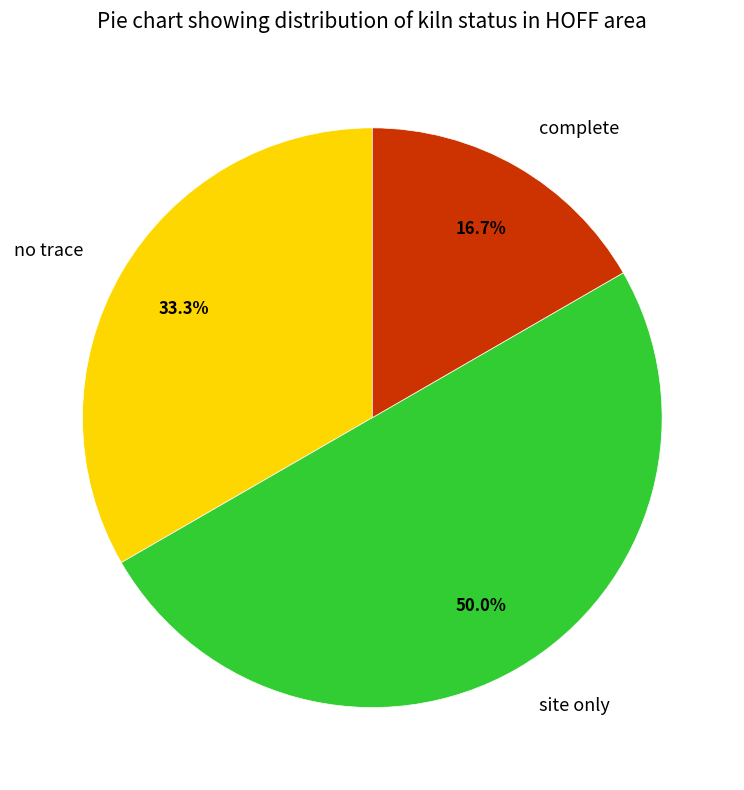

What is the ratio of the value at complete to the value at site only?

0.3